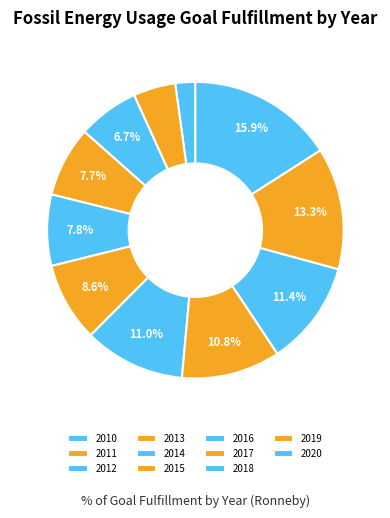

How much of the chart is everything except 2013?

92.3%